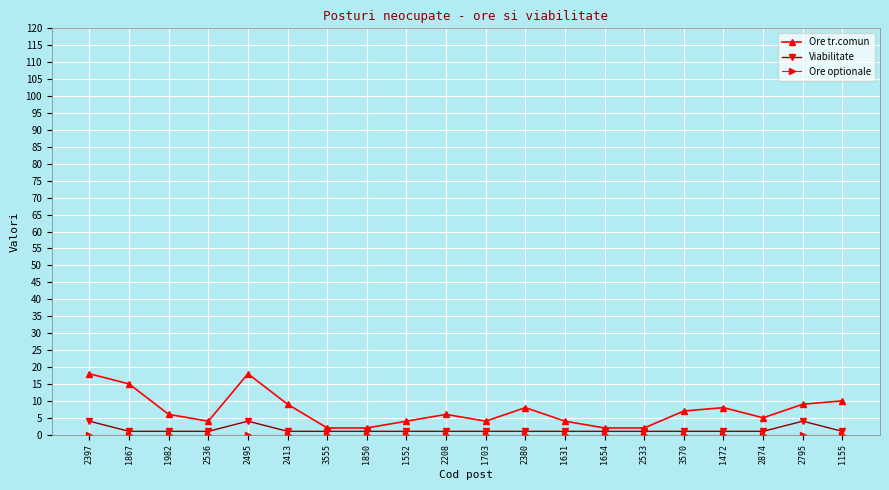

Which series has the largest range (max minus min)?

Ore tr.comun